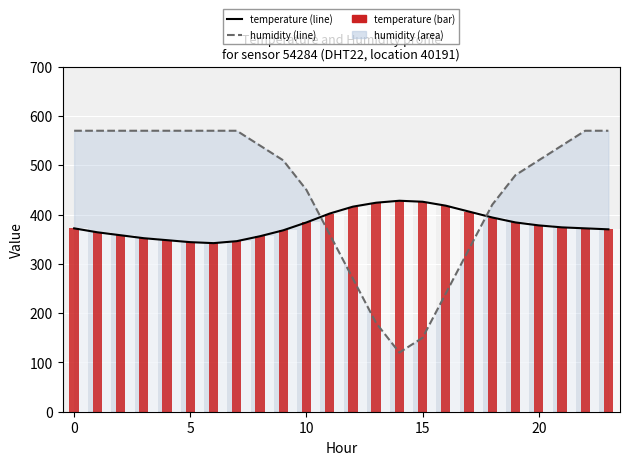

How many values in the humidity (line) series are below 539?

12